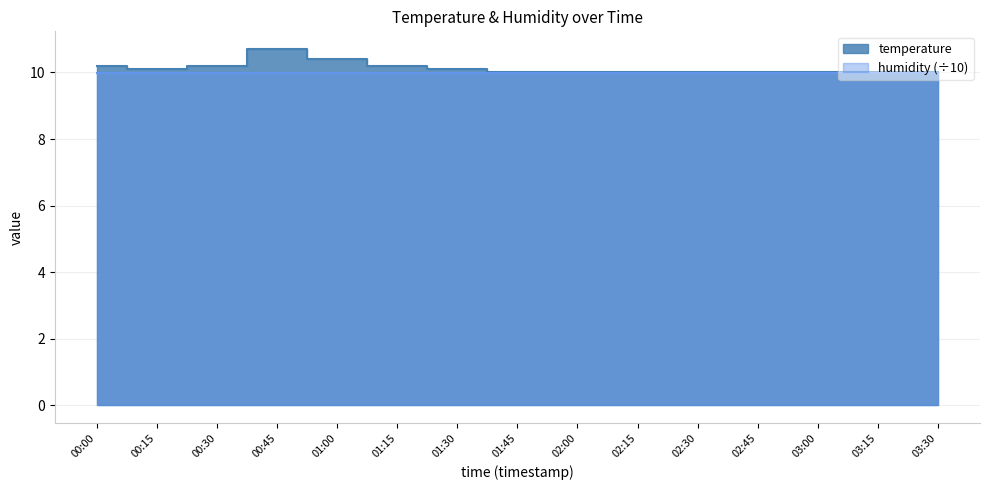

At which category does the data reach its first local valley?

00:15